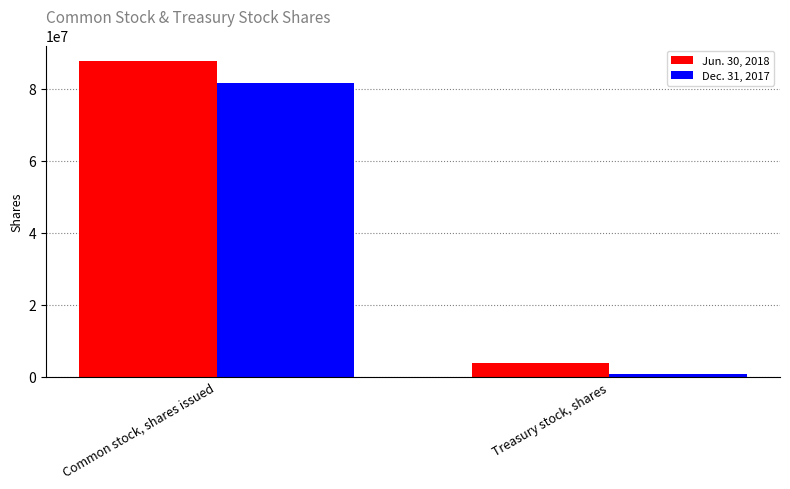

What is the value of the Jun. 30, 2018 bar at the 1st from the left?

87631115